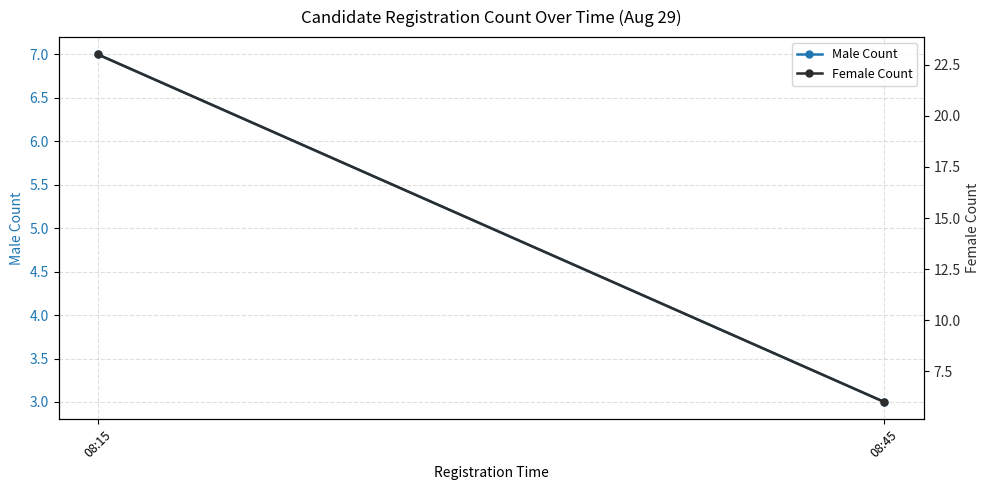

The value of Female Count at 08:45 is 4. True or false?

False